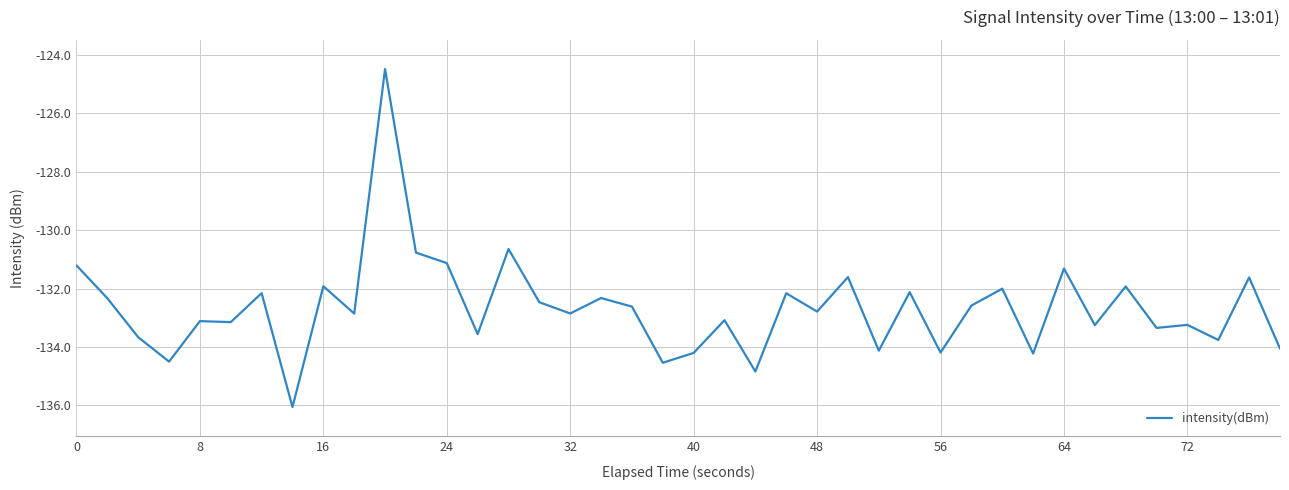

What is the smallest value displayed?

-136.1